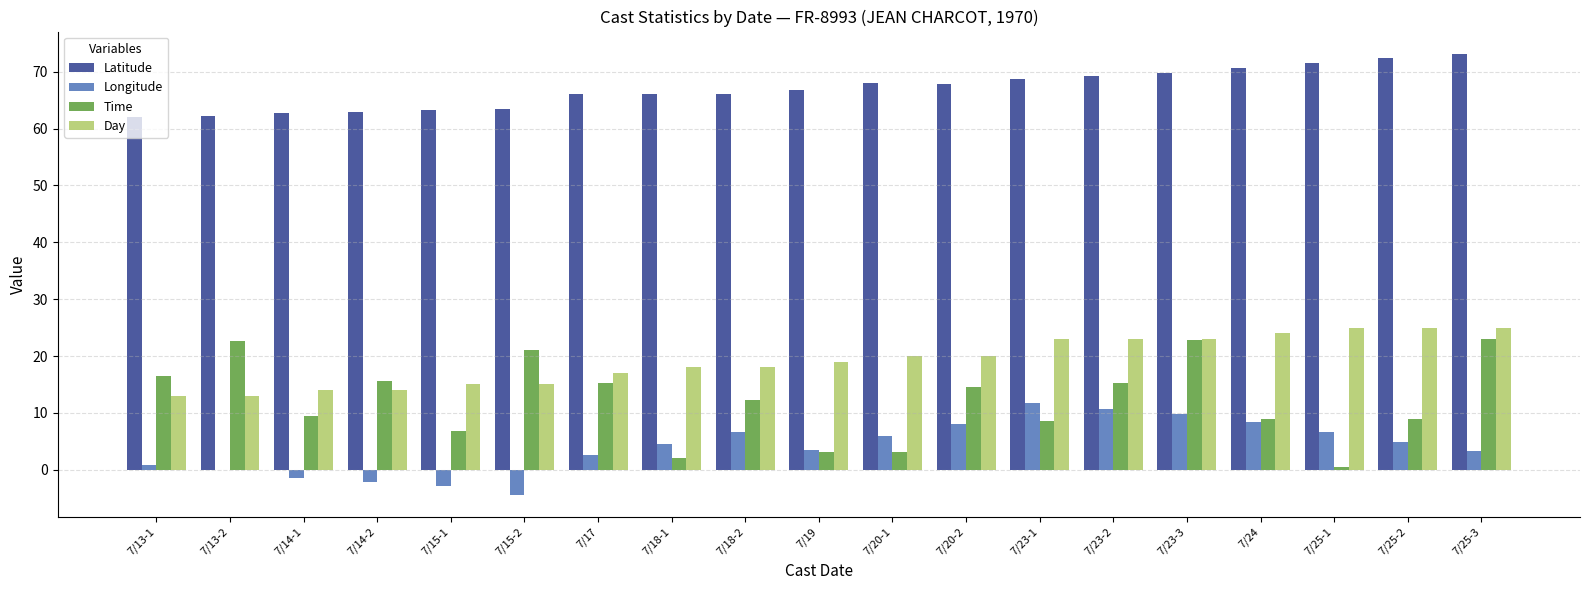

What is the total value across all series at 7/18-2?

102.8